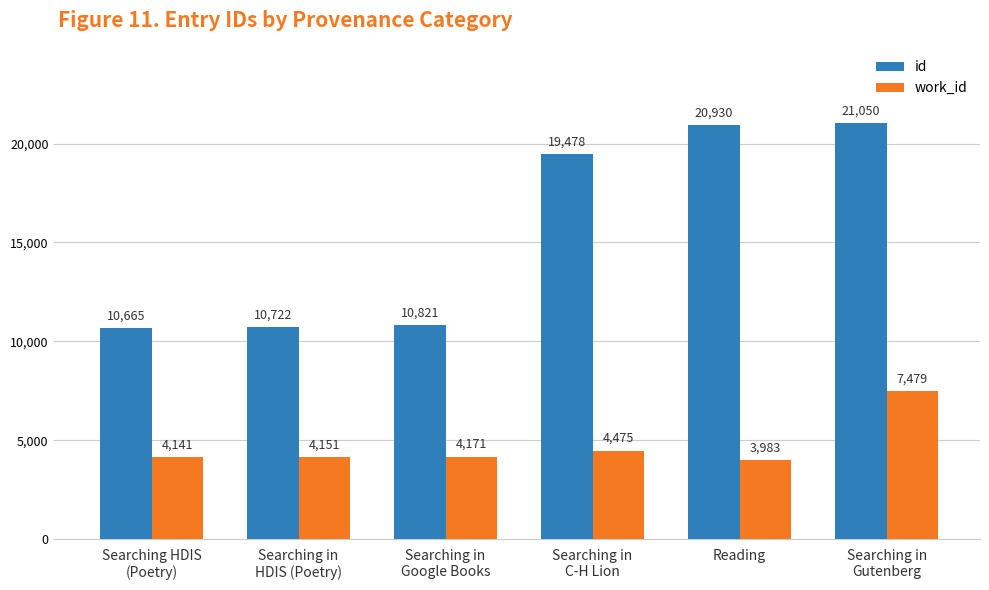

Rank the categories by work_id value from lowest to highest.

Reading, Searching HDIS
(Poetry), Searching in
HDIS (Poetry), Searching in
Google Books, Searching in
C-H Lion, Searching in
Gutenberg